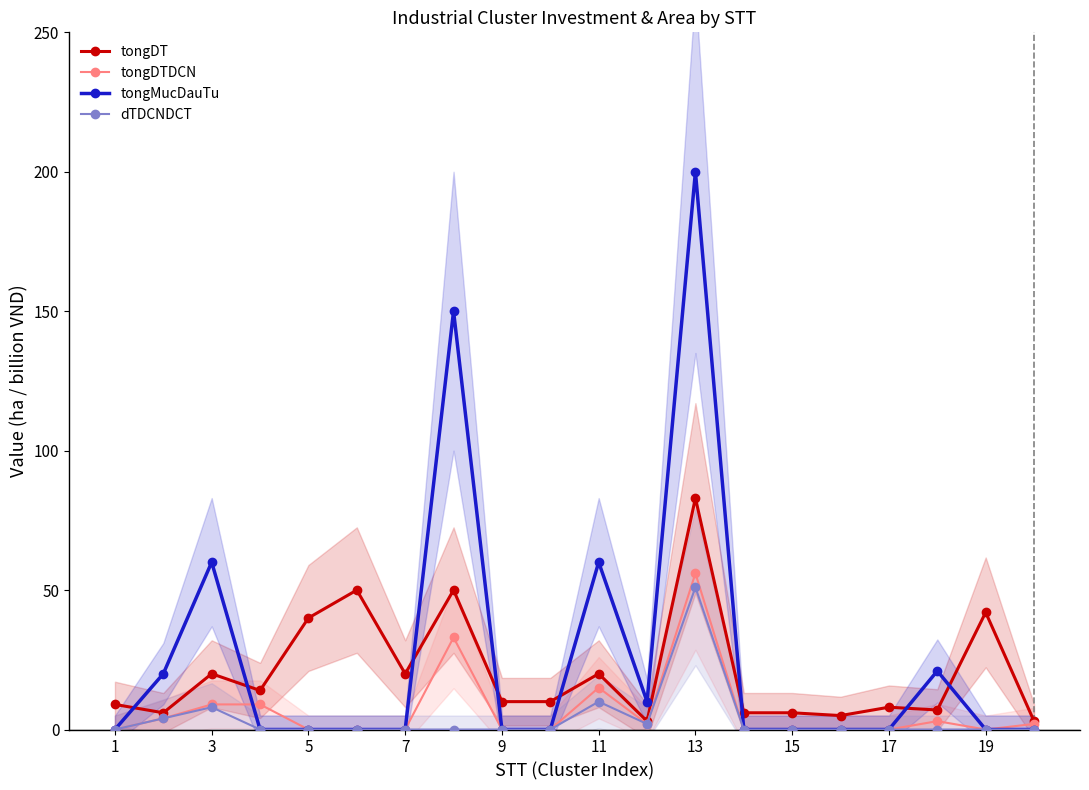

Where is the first local maximum for tongMucDauTu?

3